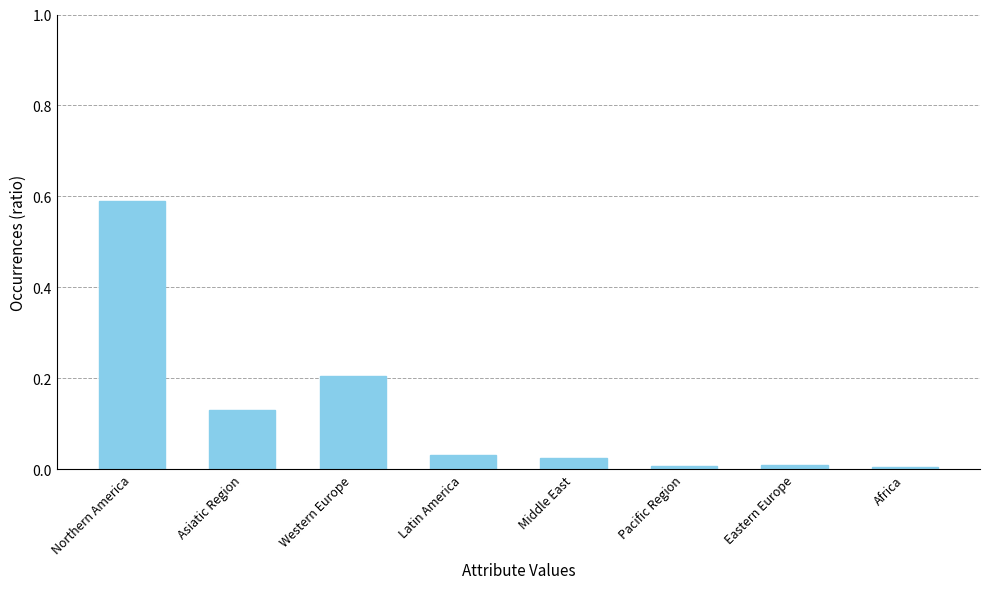

What position from the left is Western Europe?

3